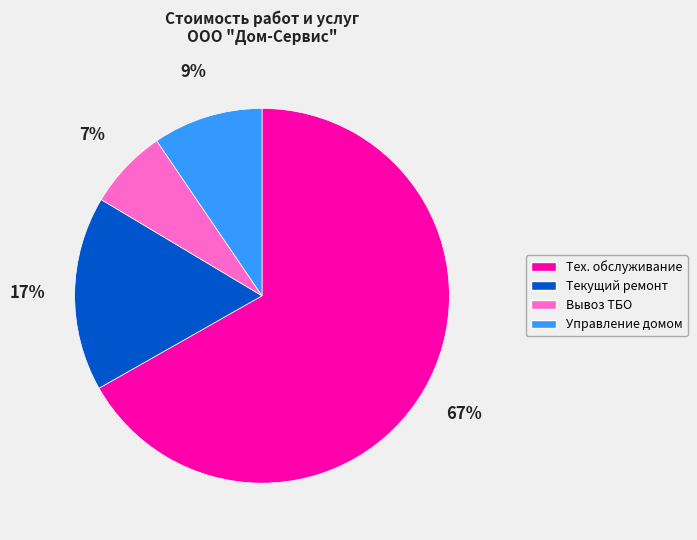

True or false: Текущий ремонт accounts for 17% of the total.

True